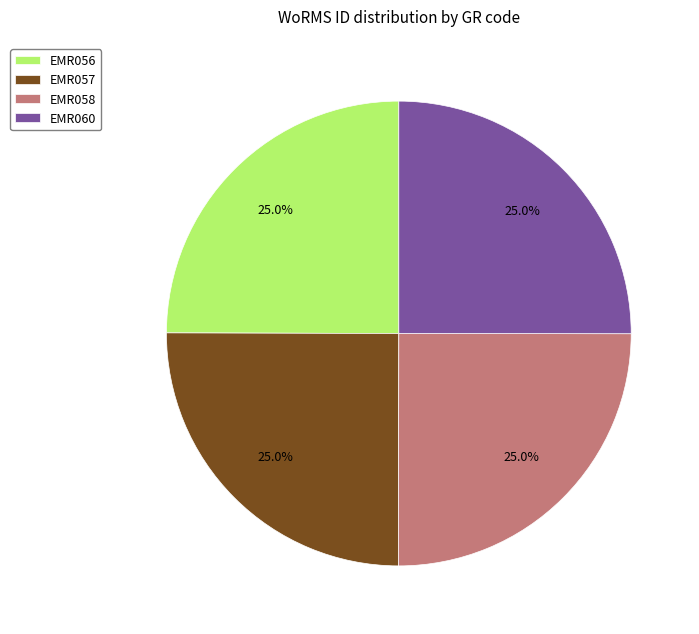

To the nearest percent, what portion does EMR060 represent?

25%